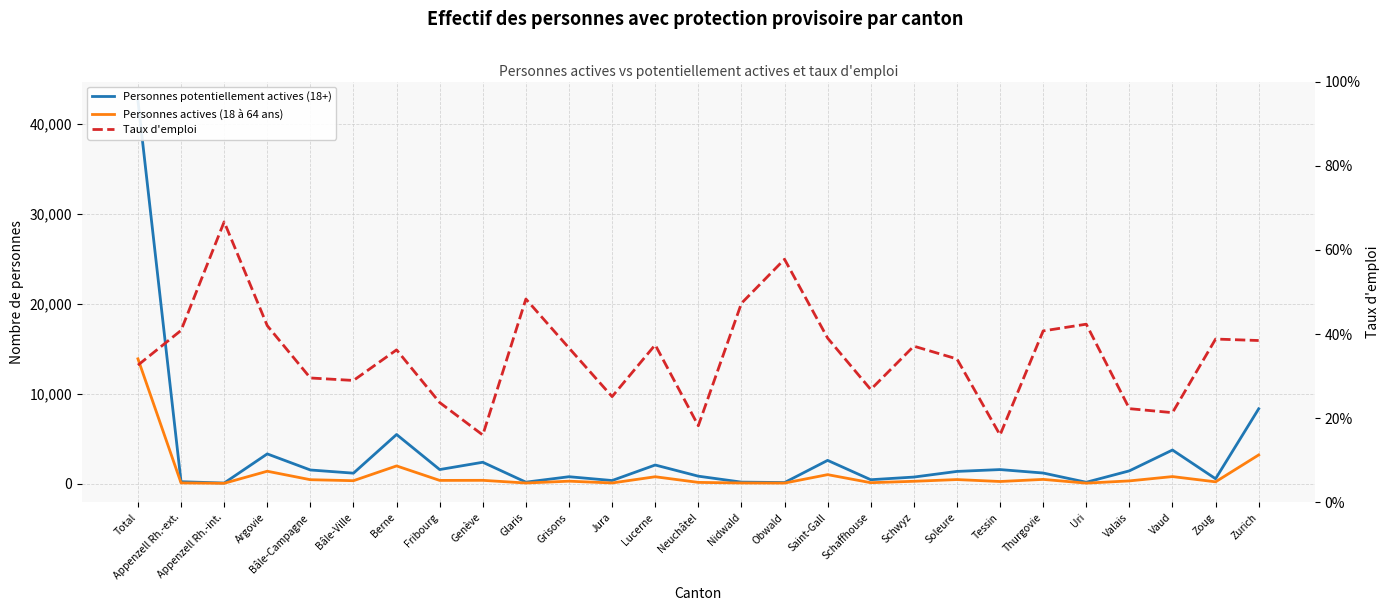

What are all the series names shown in the legend?

Personnes potentiellement actives (18+), Personnes actives (18 à 64 ans), Taux d'emploi